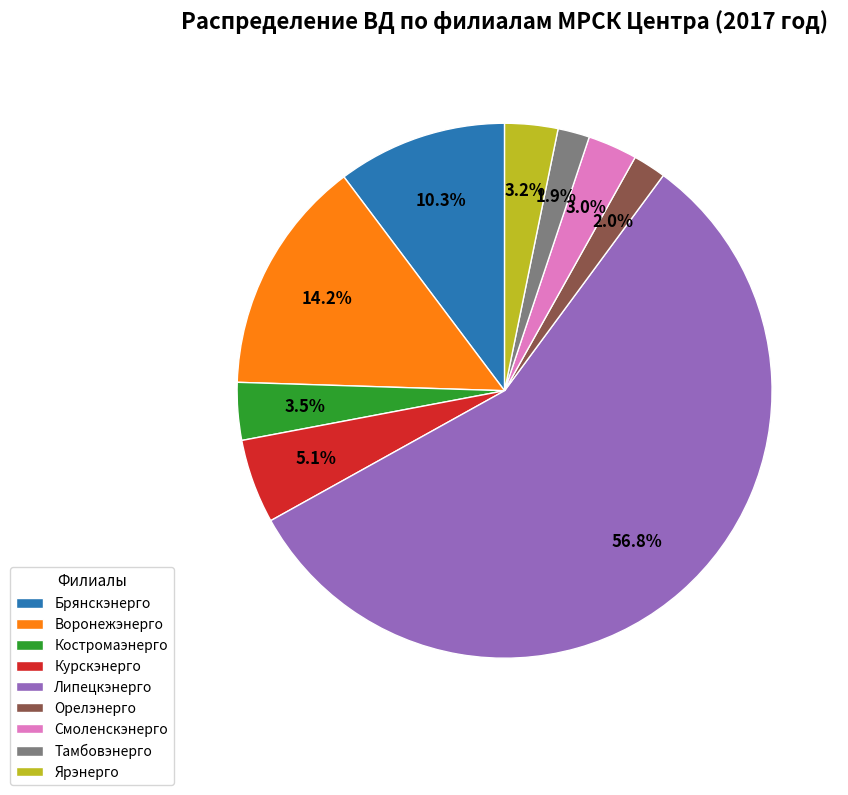

To the nearest percent, what is the difference between the largest and smallest slice percentages?

55%